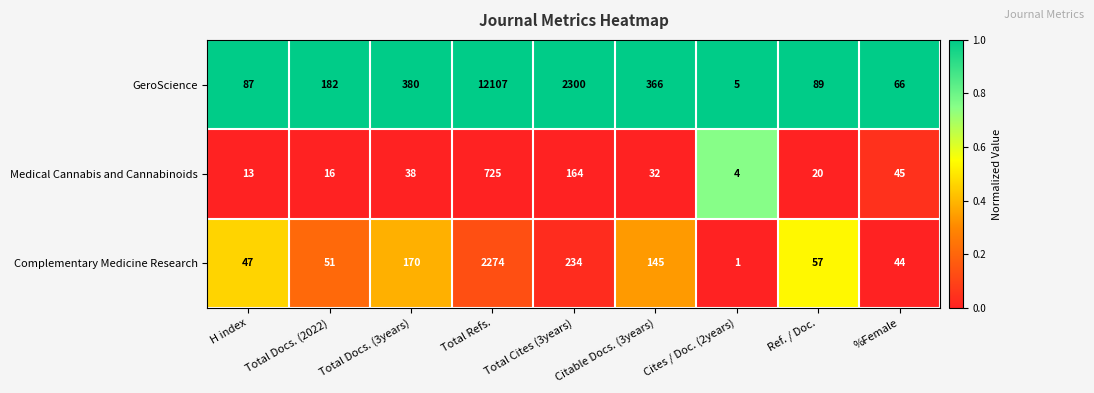

Rank the series at Total Docs. (2022) from highest to lowest value.

GeroScience, Complementary Medicine Research, Medical Cannabis and Cannabinoids